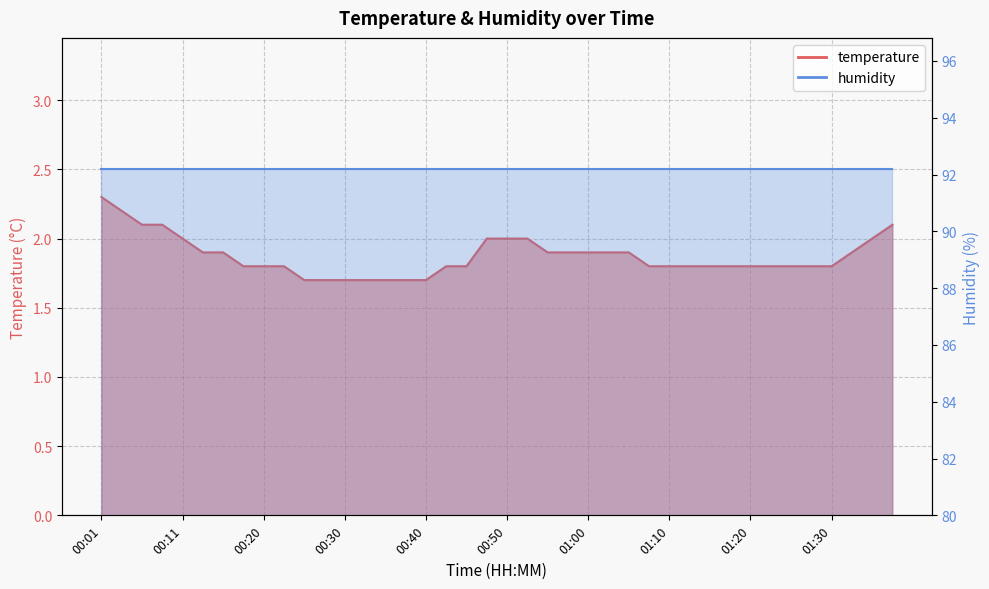

Reading right to left, extract all data points from this chart.

01:37=2.1	01:34=2.0	01:32=1.9	01:30=1.8	01:27=1.8	01:25=1.8	01:22=1.8	01:20=1.8	01:17=1.8	01:15=1.8	01:12=1.8	01:10=1.8	01:07=1.8	01:05=1.9	01:02=1.9	01:00=1.9	00:58=1.9	00:55=1.9	00:53=2.0	00:50=2.0	00:48=2.0	00:45=1.8	00:43=1.8	00:40=1.7	00:38=1.7	00:35=1.7	00:33=1.7	00:30=1.7	00:28=1.7	00:25=1.7	00:23=1.8	00:20=1.8	00:18=1.8	00:15=1.9	00:13=1.9	00:11=2.0	00:08=2.1	00:06=2.1	00:03=2.2	00:01=2.3